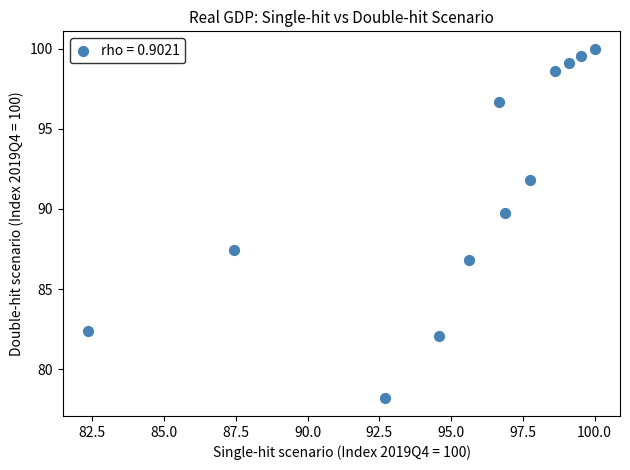

What Y value in the scatter plot is closest to 89?

89.8